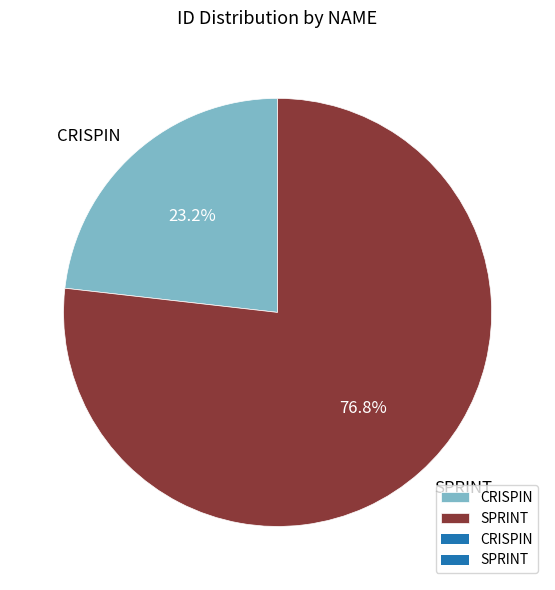

Is it true that CRISPIN is 9% of the pie?

False